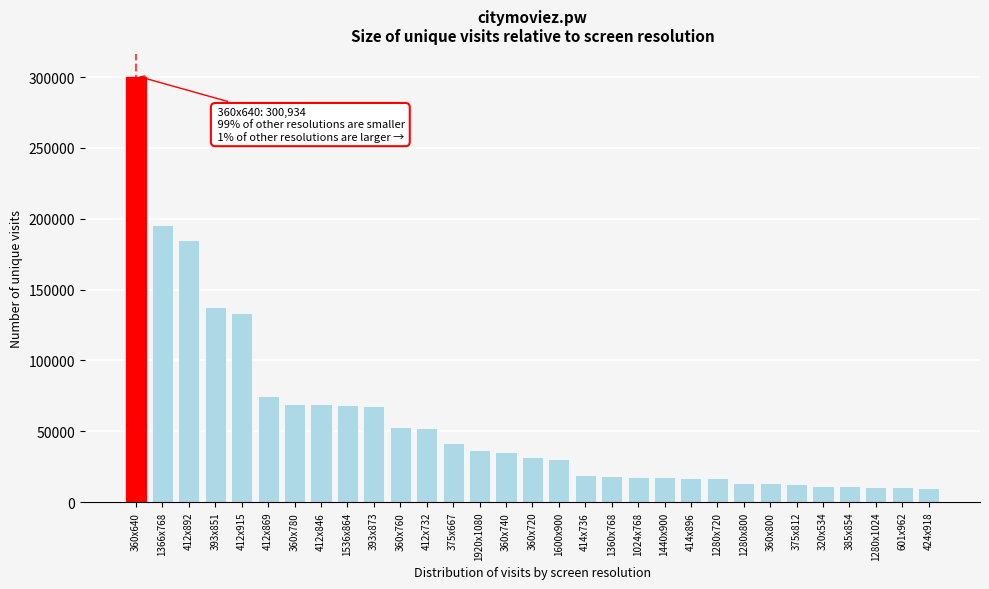

Is it true that the value at 1024x768 is 31139?

False